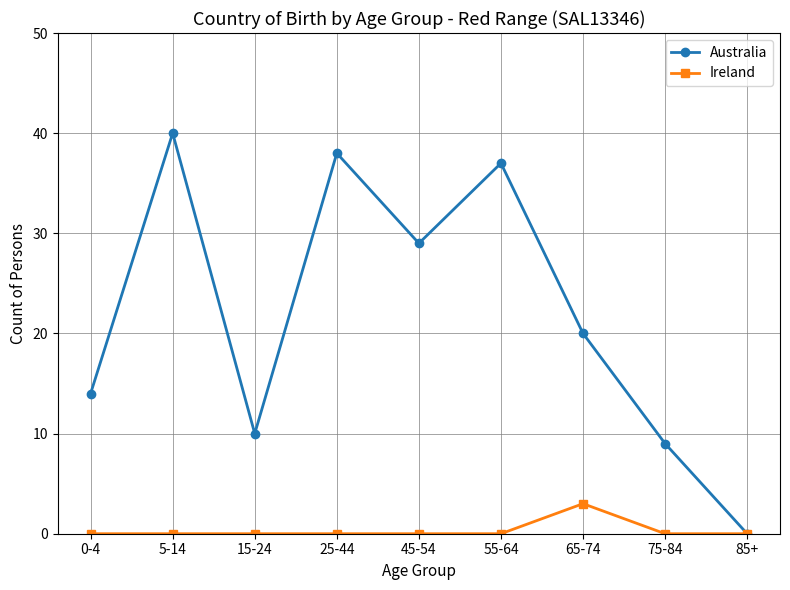

What is the difference between the second highest and minimum values in the Australia series?

38